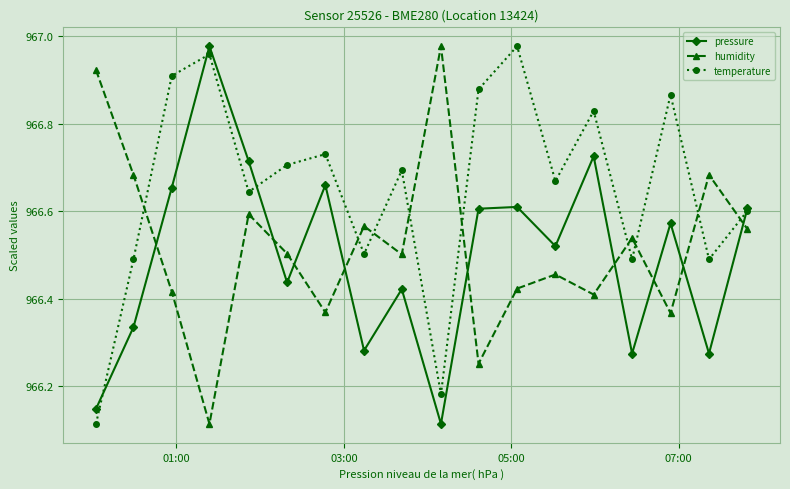

True or false: humidity and pressure intersect in this chart.

True